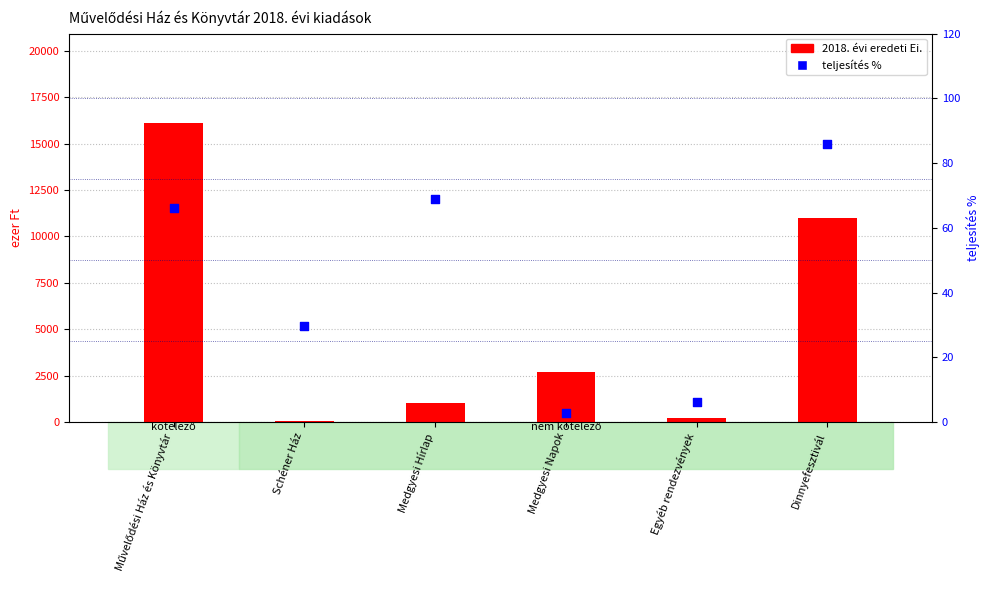

Which series reaches the minimum Y coordinate?

teljesítés %